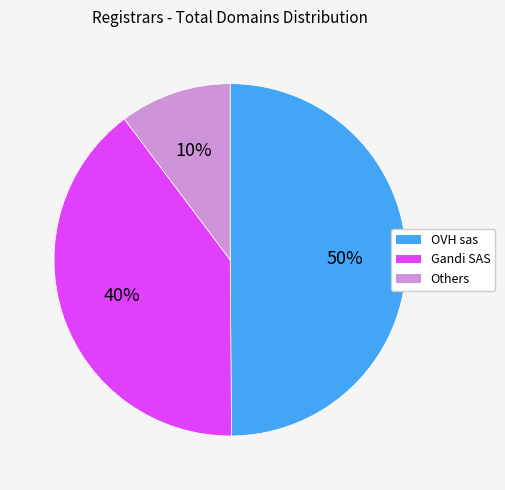

To the nearest percent, what is the average slice percentage?

33%